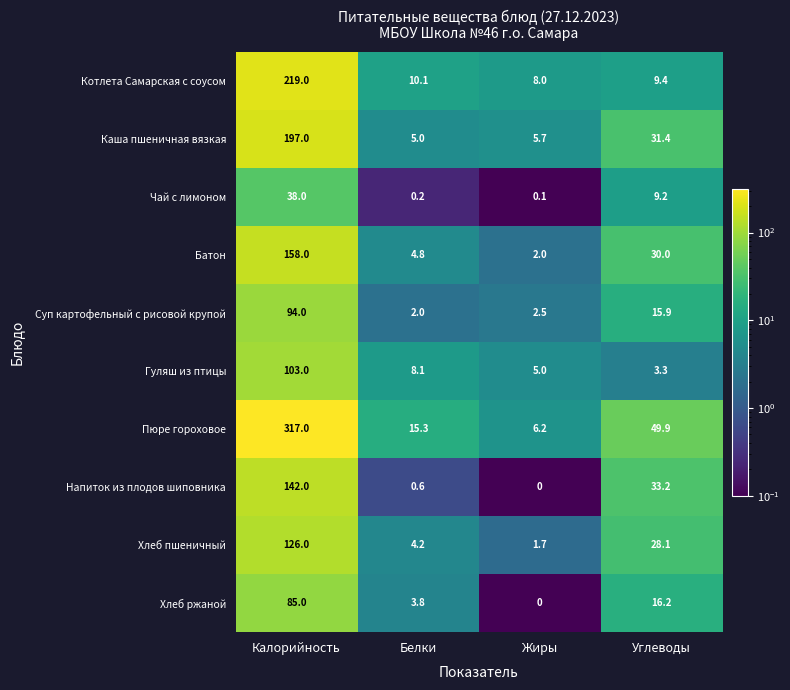

Where does the Котлета Самарская с соусом series first go above 10?

Калорийность